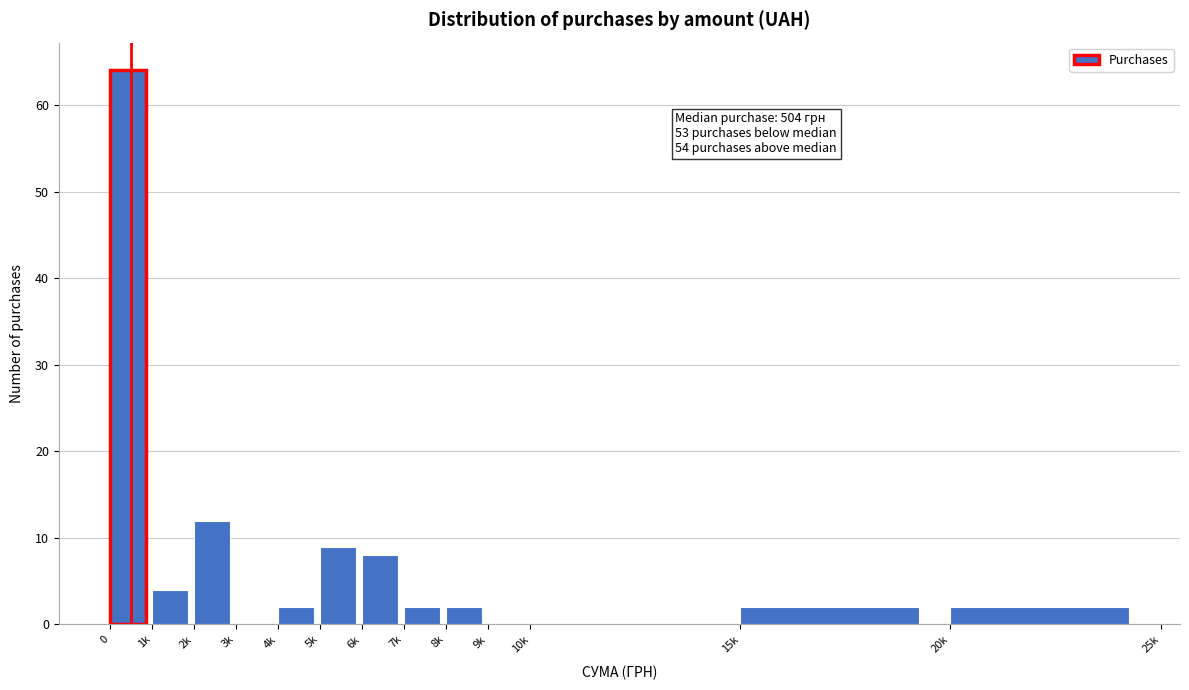

Reading right to left, transcribe all the data shown in this chart.

20k=2	15k=2	10k=0	9k=0	8k=2	7k=2	6k=8	5k=9	4k=2	3k=0	2k=12	1k=4	0=64